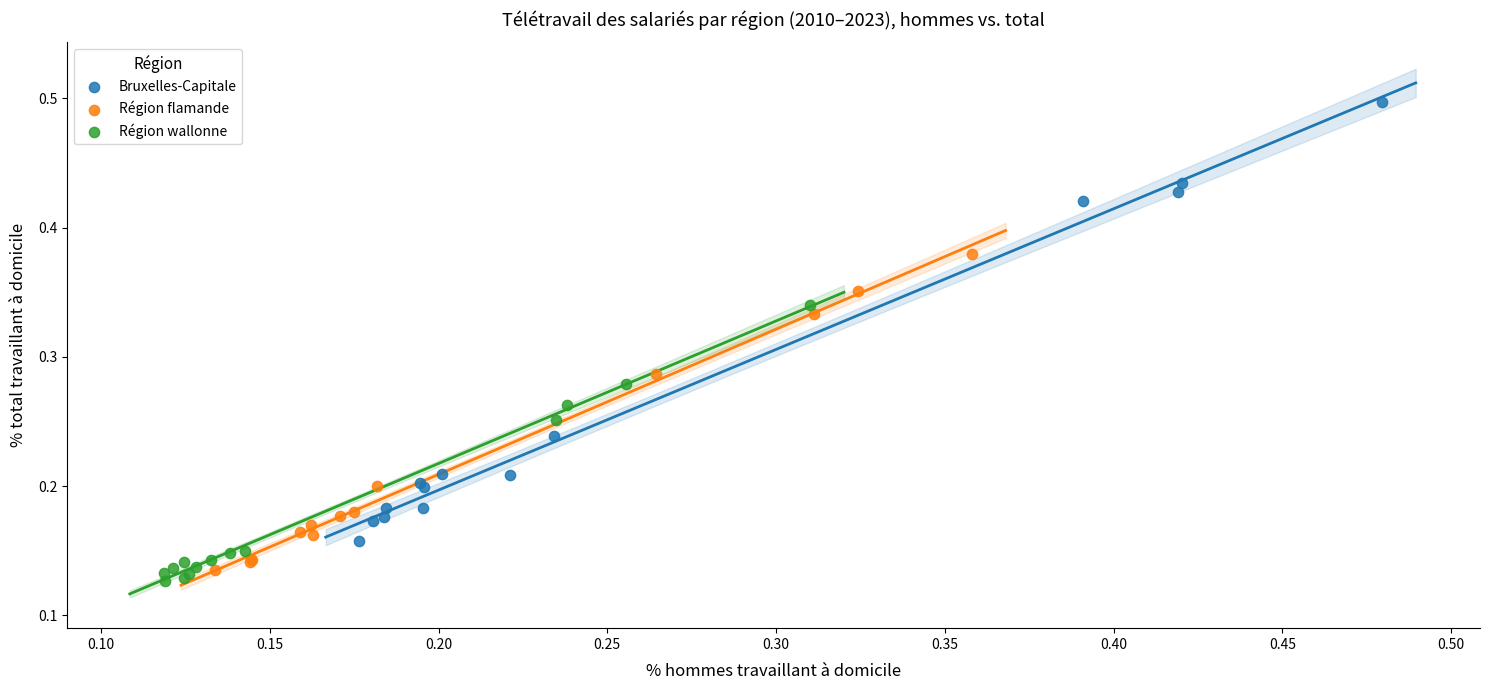

Which series has the widest spread of Y values?

Bruxelles-Capitale